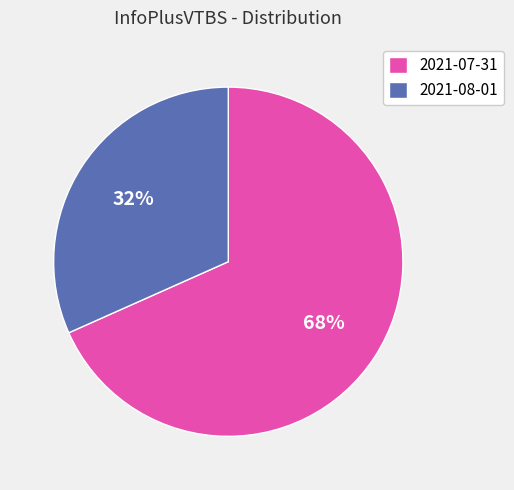

Approximately how many times larger is the value at 2021-08-01 compared to 2021-07-31?

0.5